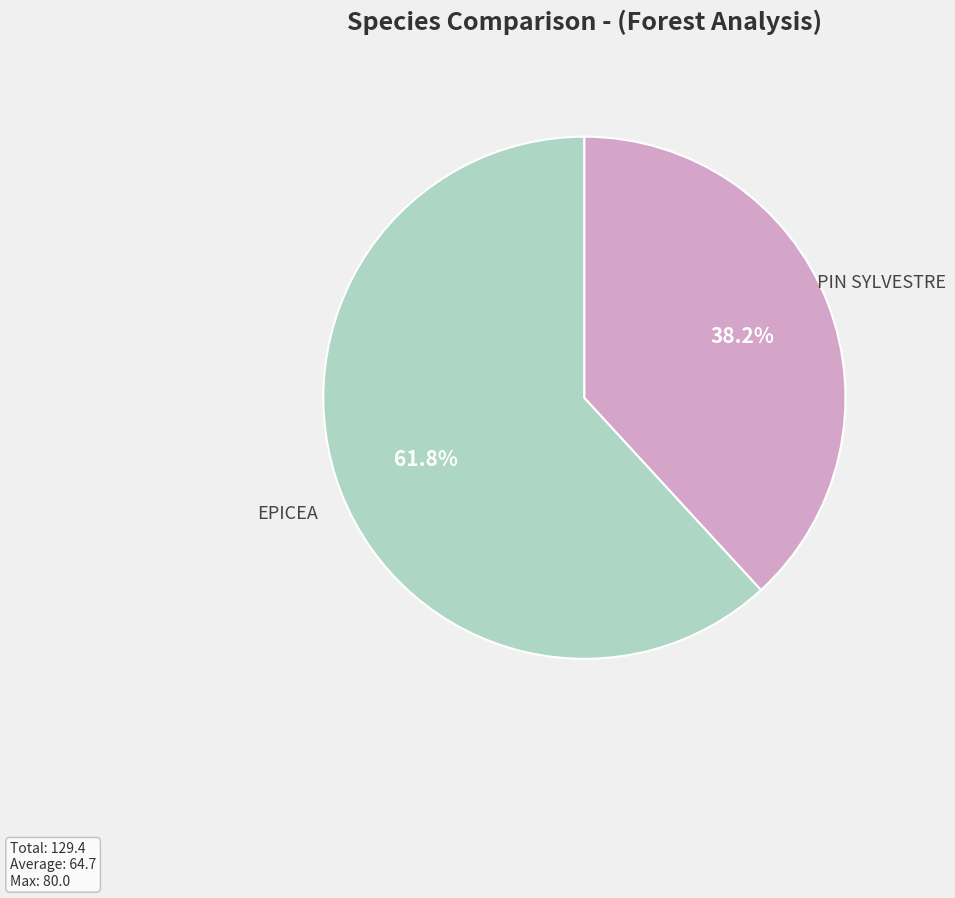

Is there any slice that represents more than half of the pie?

Yes